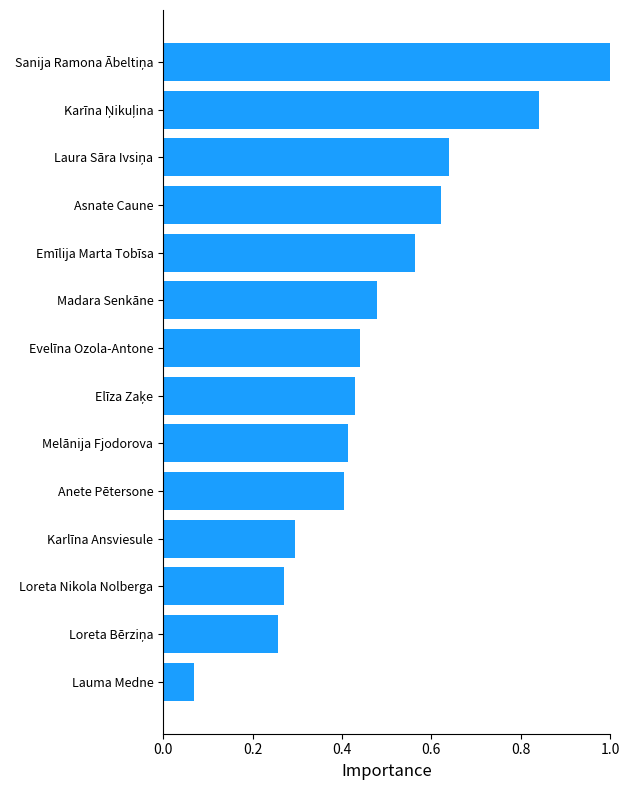

What is the change in value from Melānija Fjodorova to Madara Senkāne?

+0.1